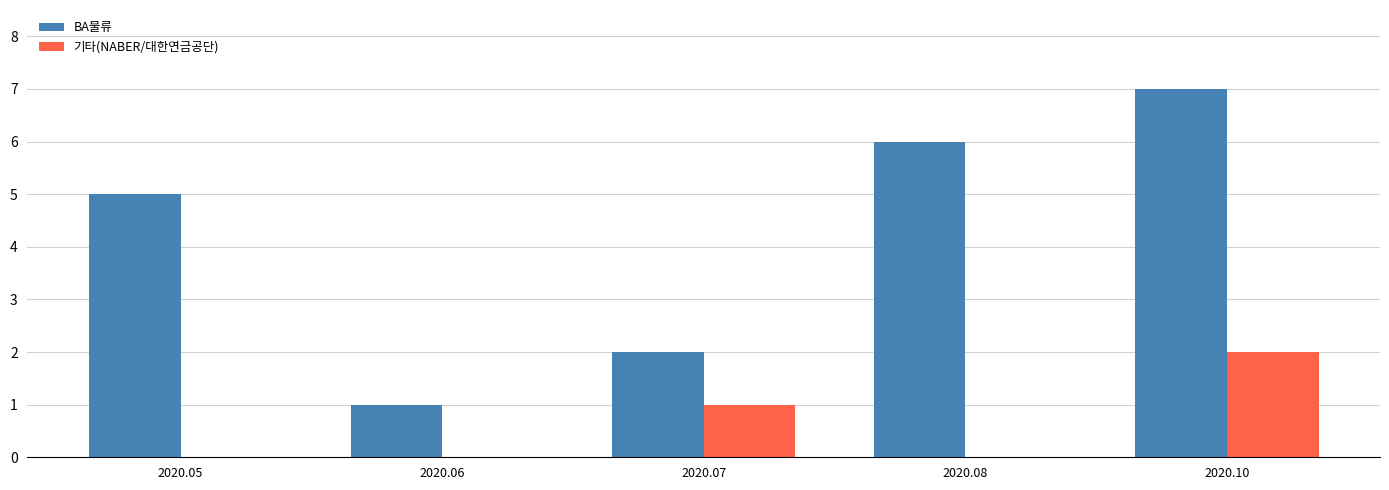

Does the chart contain stacked bars?

No